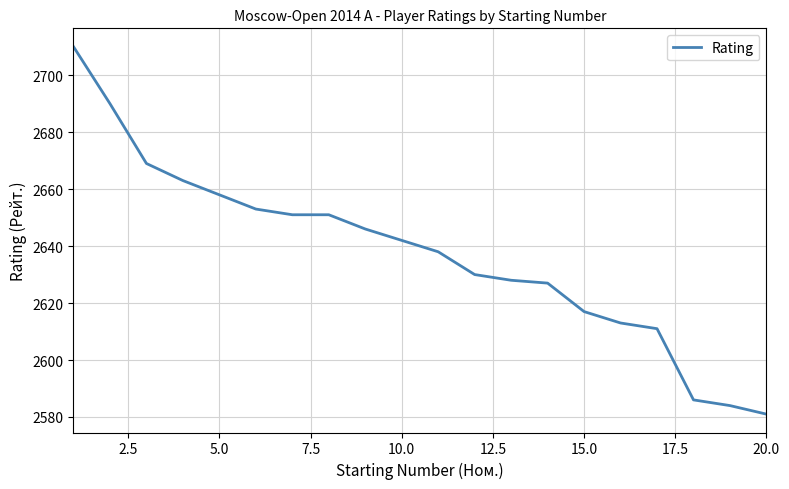

What is the sum of all values?

52748